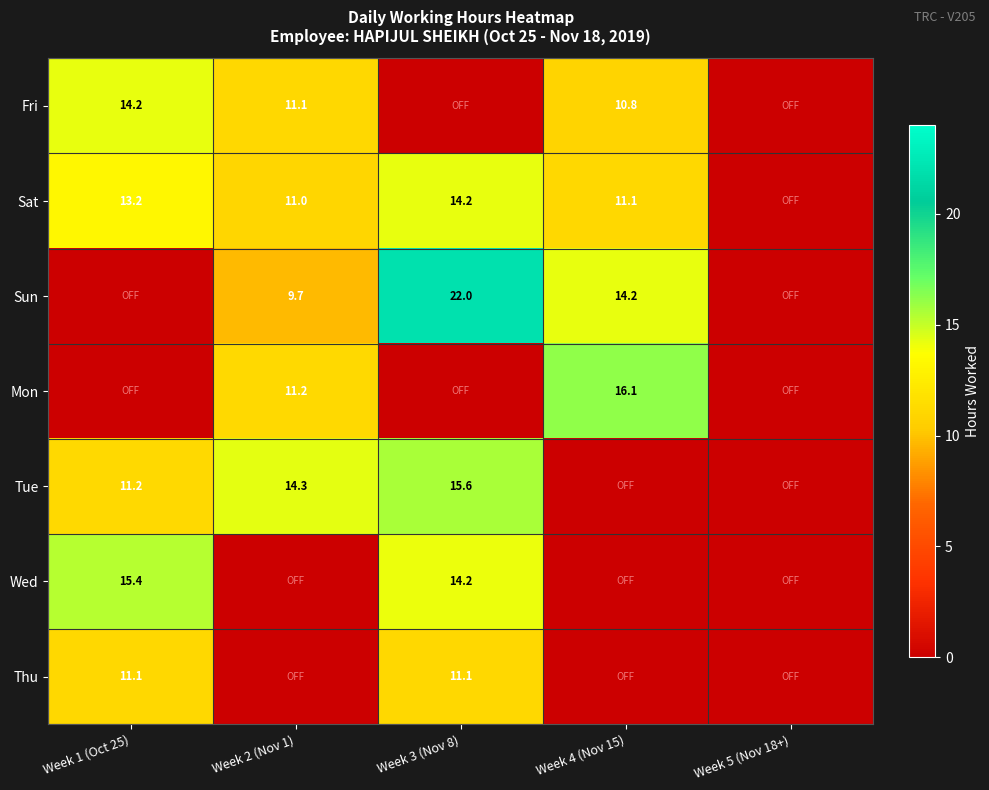

What is the total value across all series at Week 1 (Oct 25)?

65.1